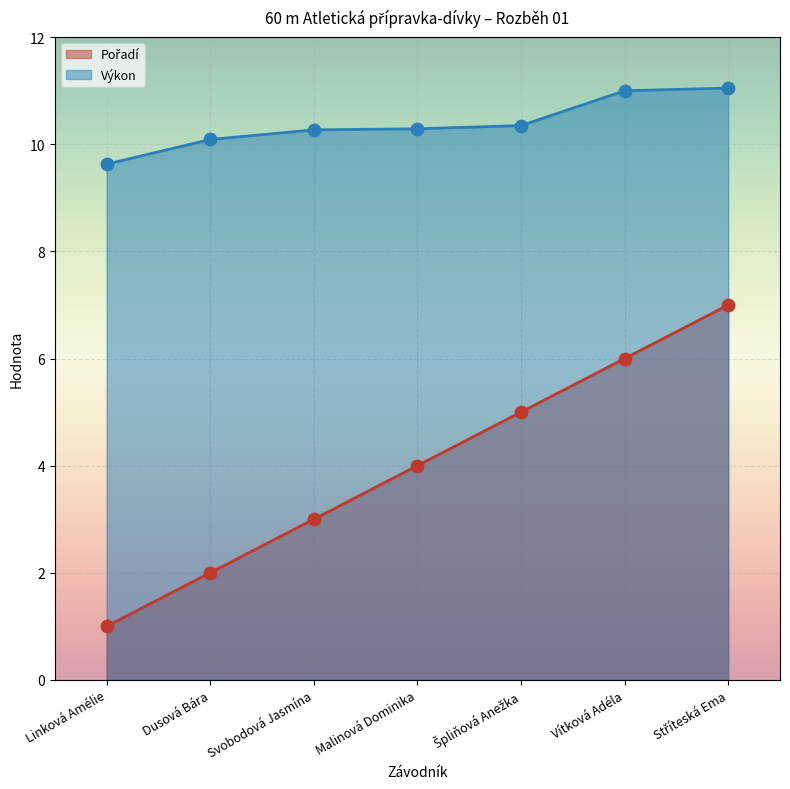

Which series reaches the minimum Y coordinate?

Pořadí